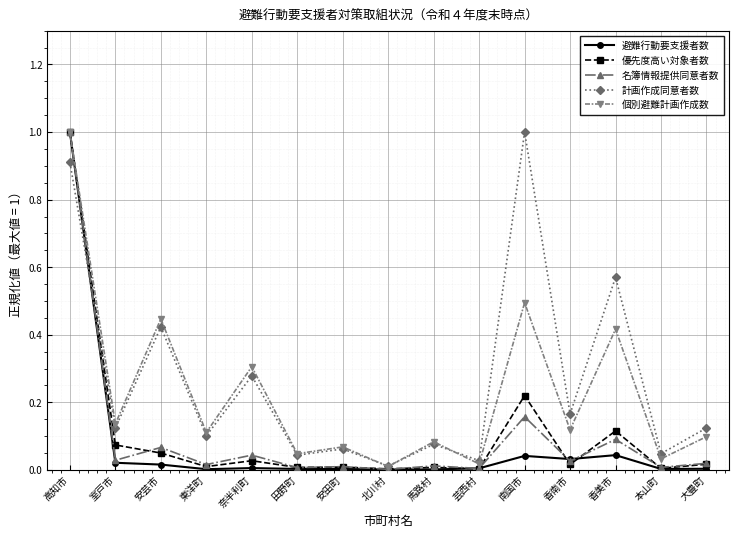

True or false: 名簿情報提供同意者数 has more than 0 interior local peaks.

True